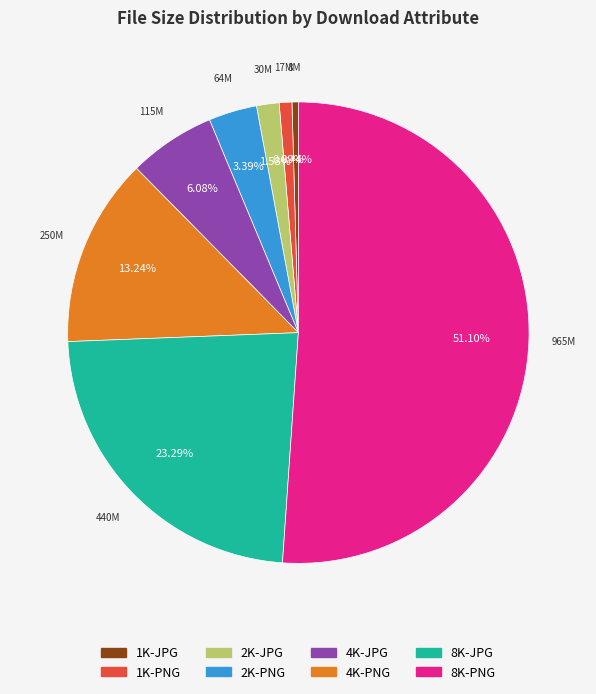

How much of the chart is everything except 4K-PNG?

86.8%